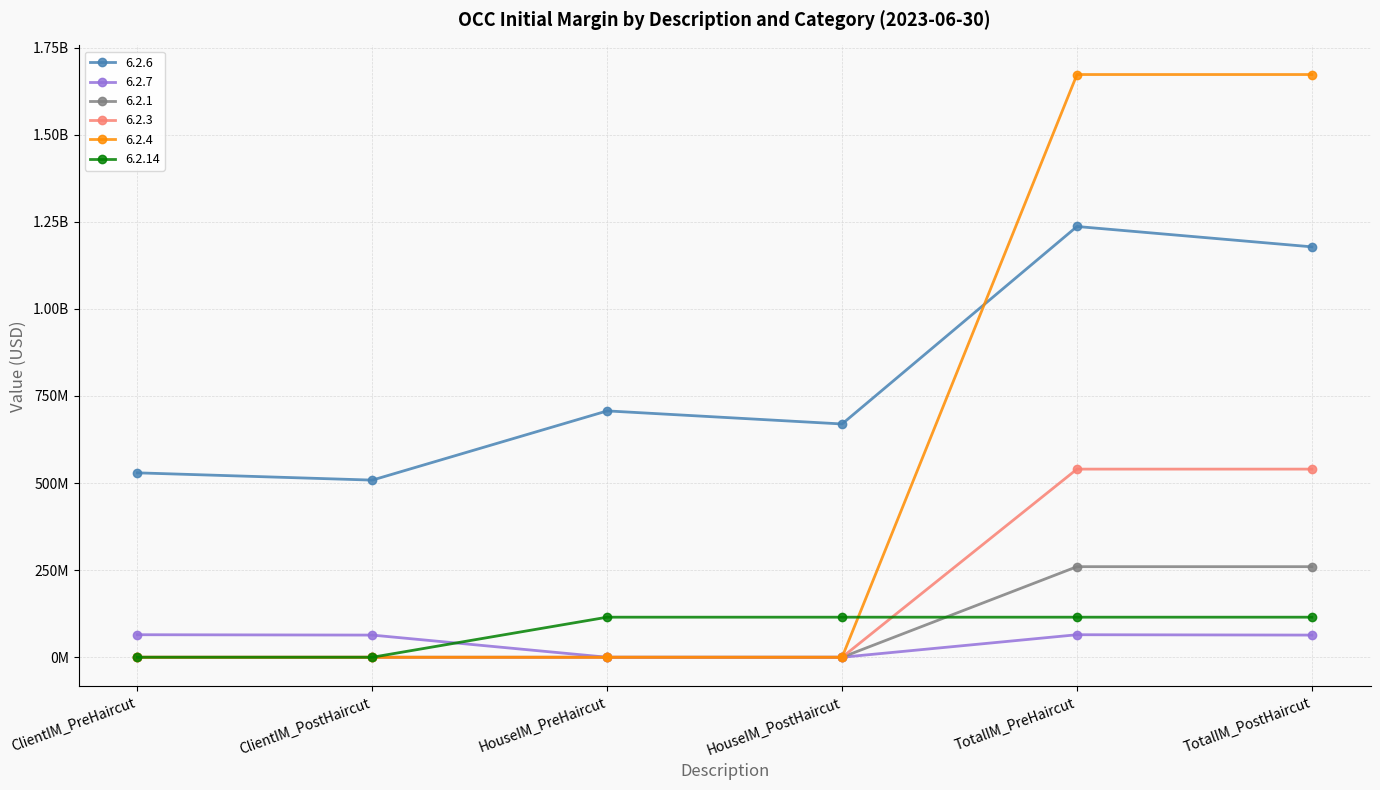

What position from the right is HouseIM_PreHaircut?

4